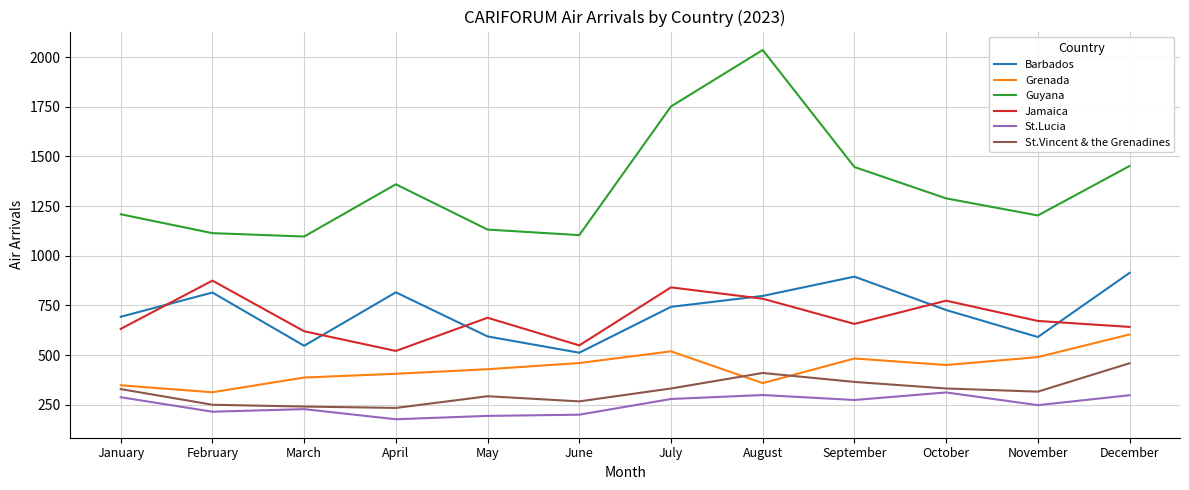

What is the difference between the St.Vincent & the Grenadines values at March and January?

88